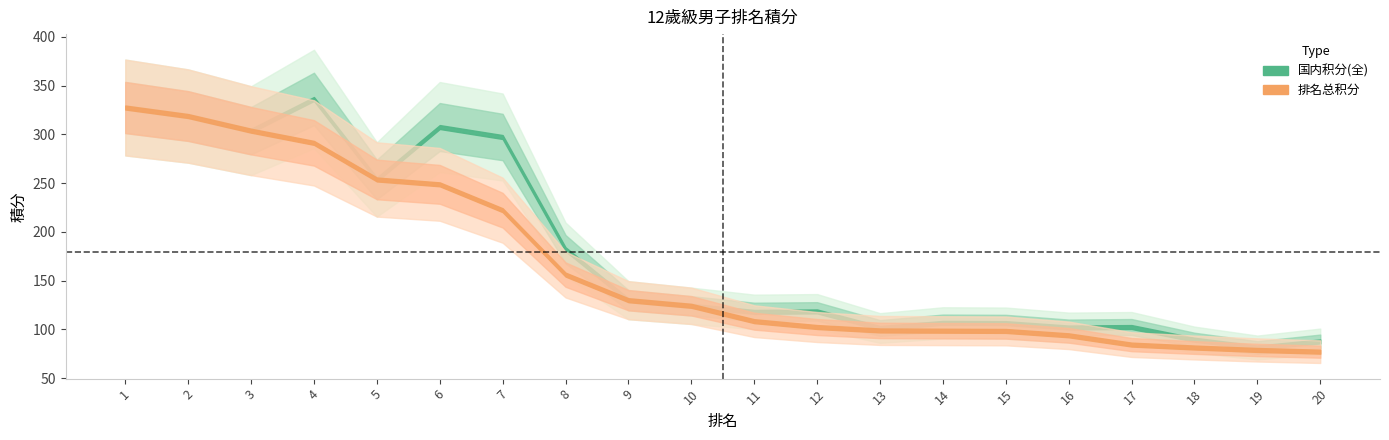

At which label does 国内积分(全) first exceed 124?

1